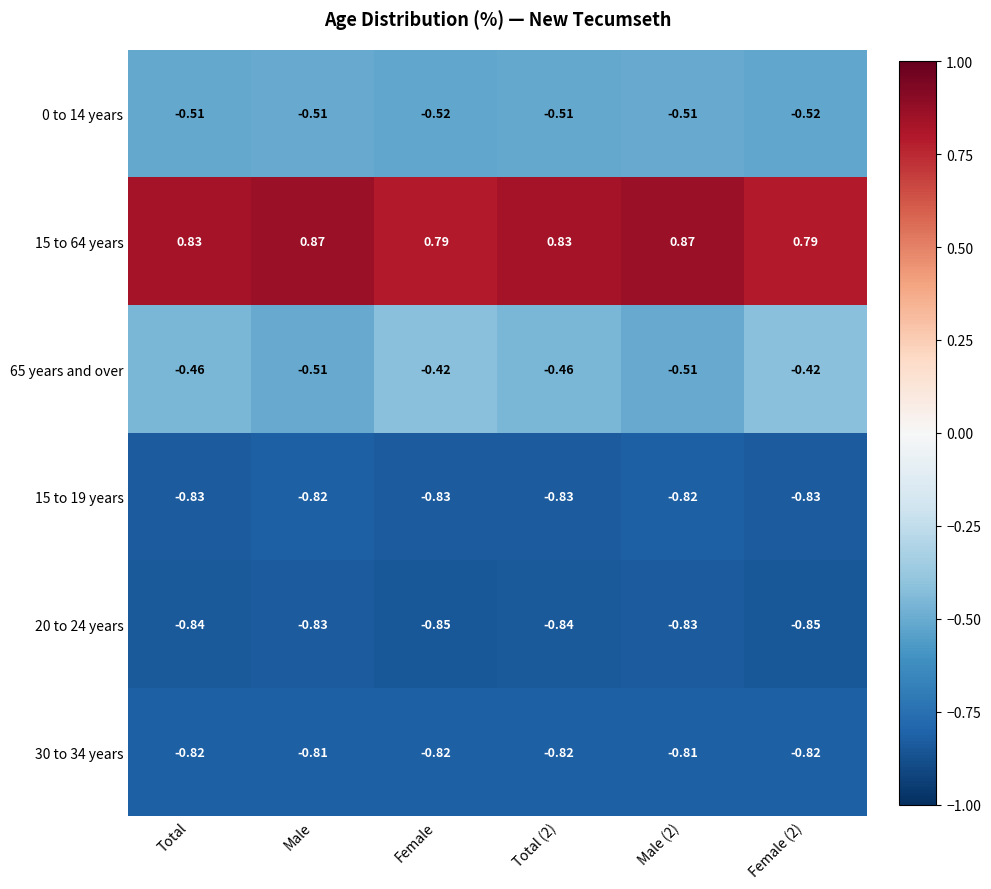

At how many categories does at least one series exceed 0?

6